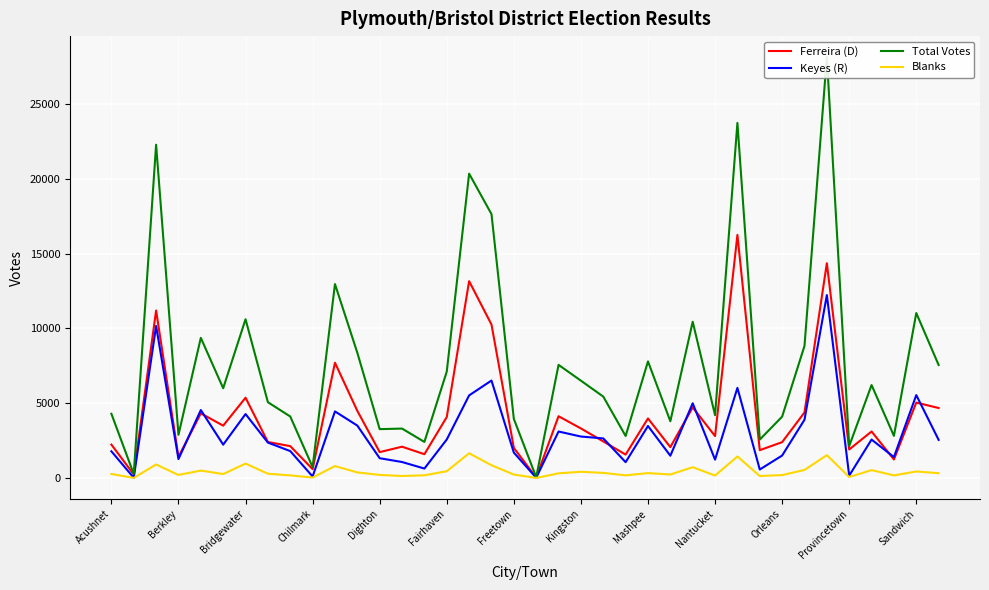

How many categories are shown in the chart?

38